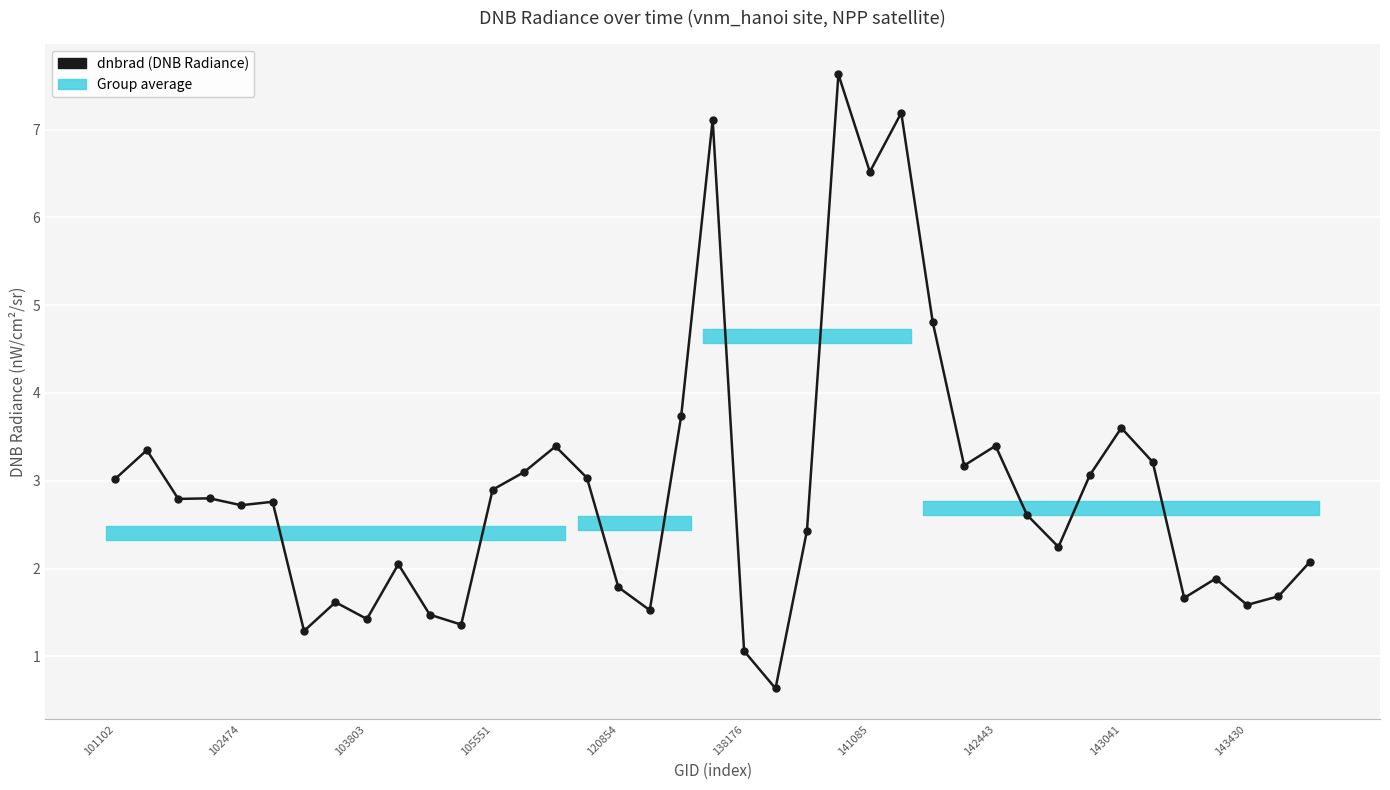

What is the difference between the maximum and second lowest values?

6.6